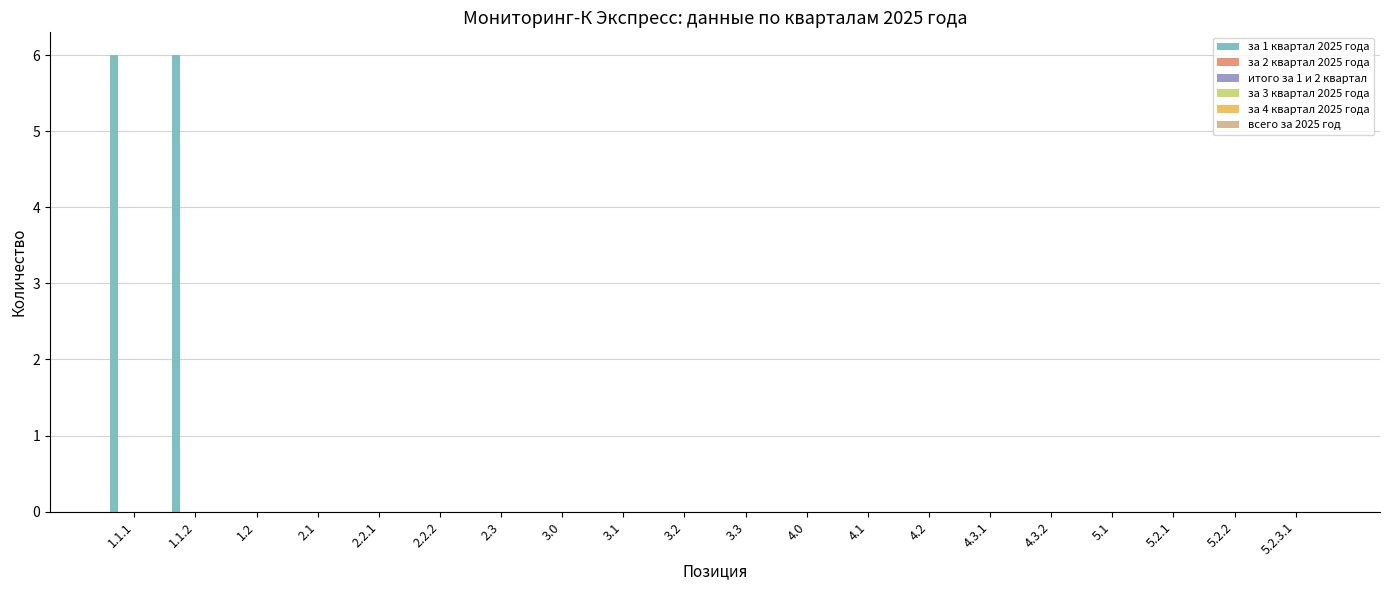

Are the bars horizontal?

No